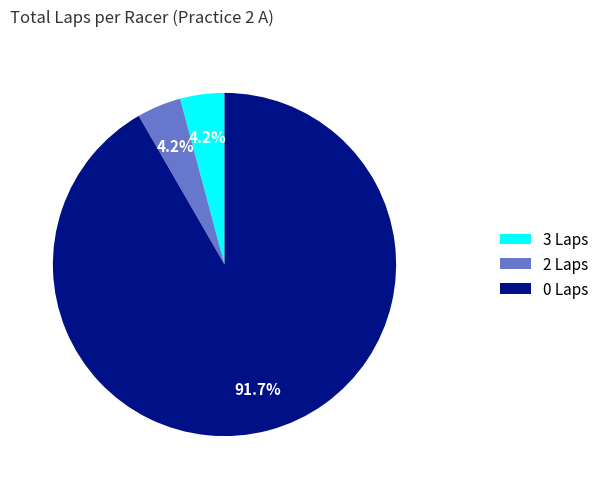

To the nearest percent, what is the average slice percentage?

33%